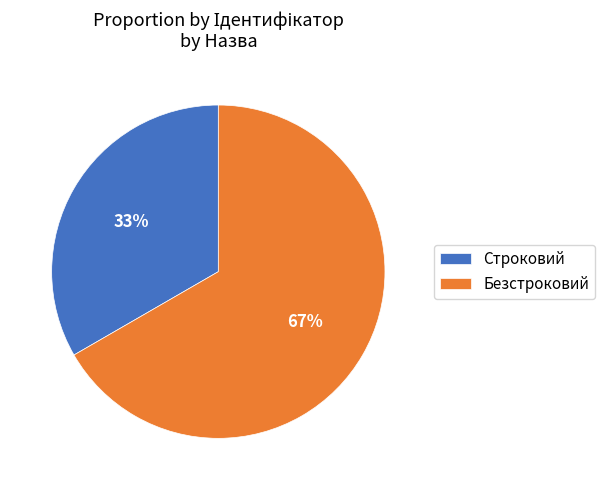

Is the sum of Строковий and Безстроковий greater than half?

Yes